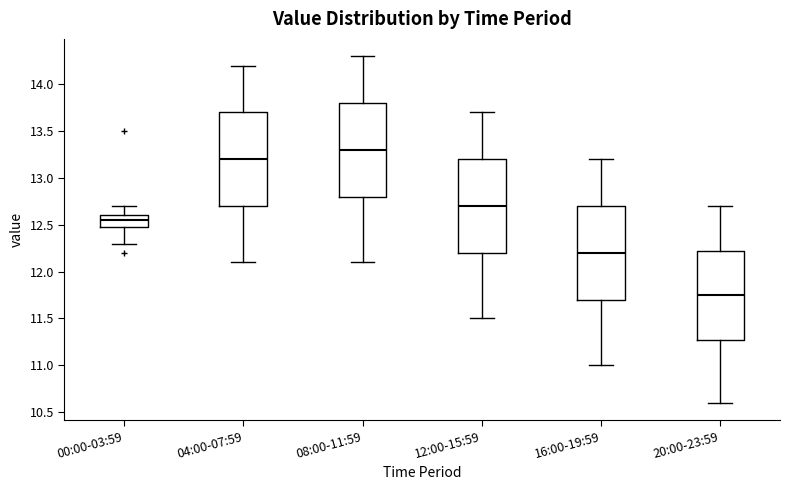

Which box's median line is the lowest?

20:00-23:59